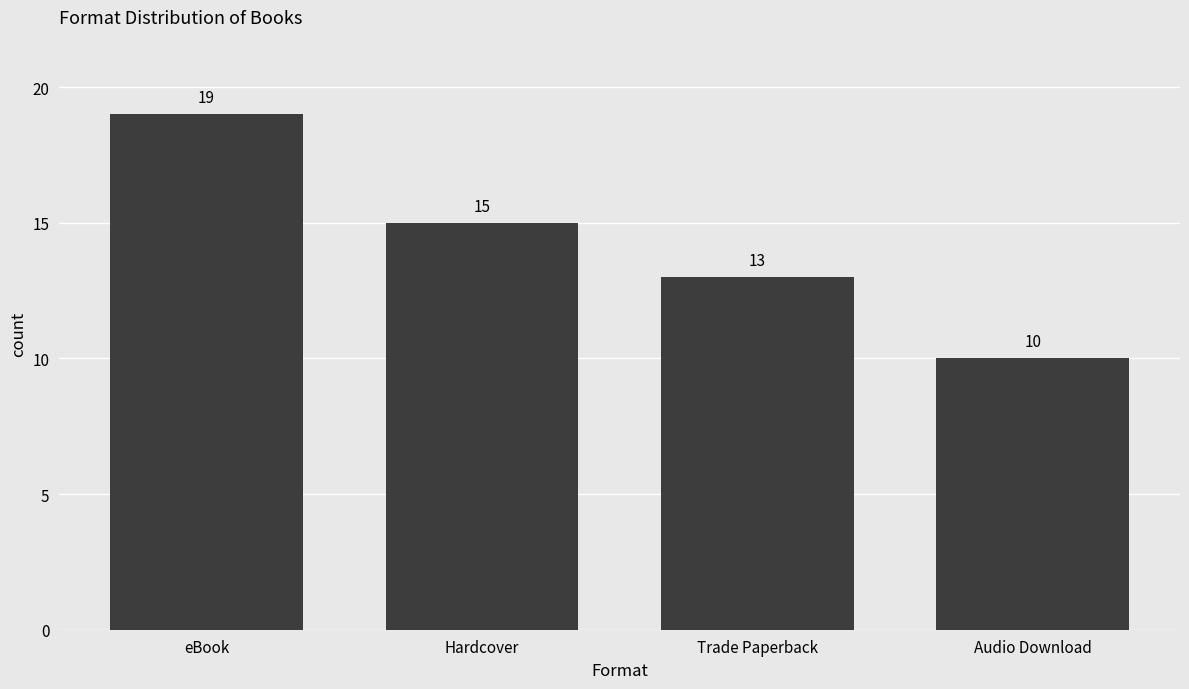

The value at eBook is 19. True or false?

True